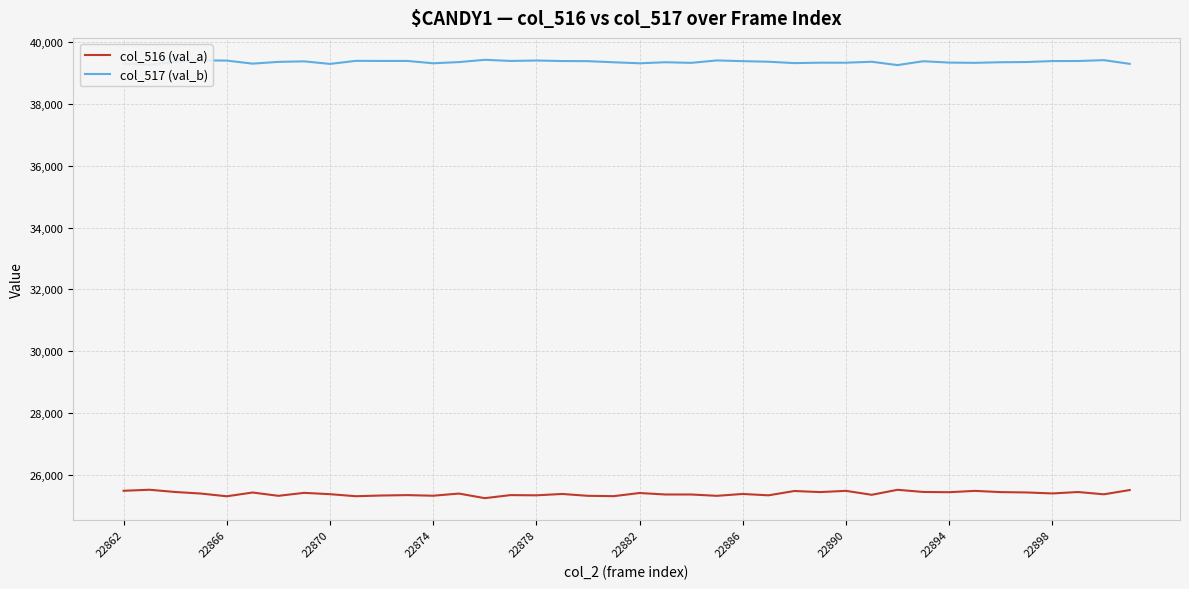

Which series has the largest total across all categories?

col_517 (val_b)